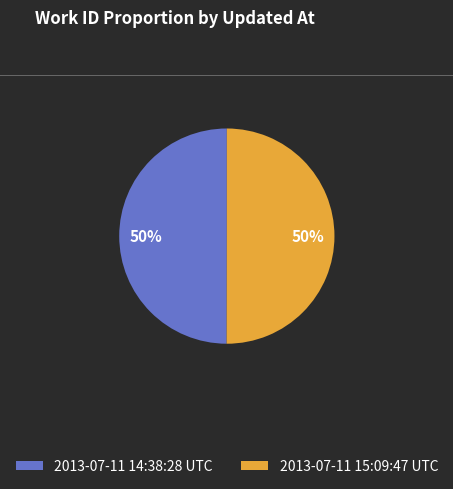

Is it true that 2013-07-11 15:09:47 UTC is 60% of the pie?

False